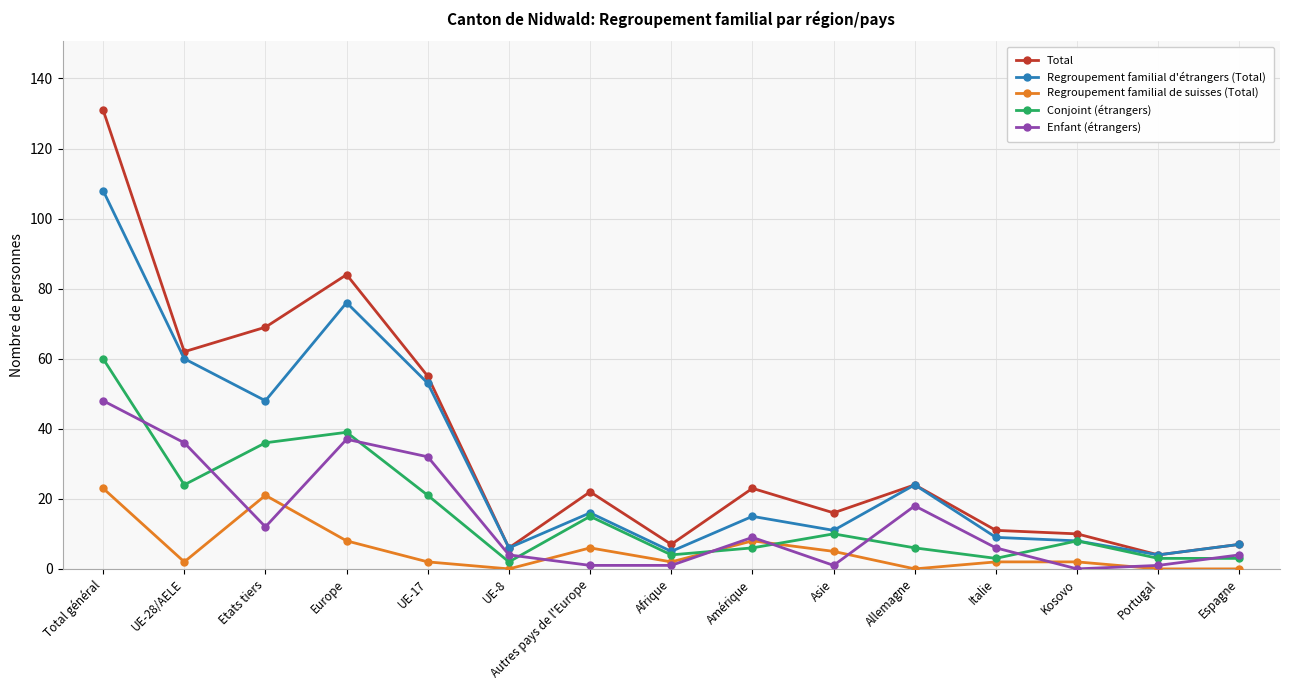

What is the label of the 6th point from the right?

Asie